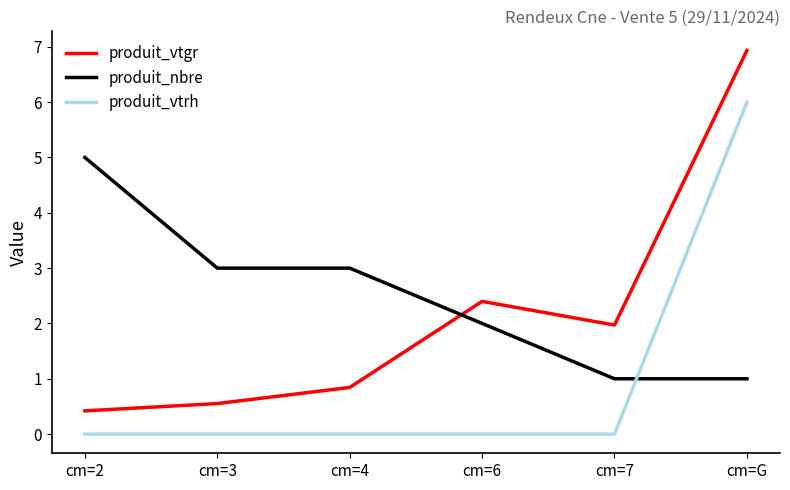

Reading right to left, list all the values displayed in this chart.

produit_vtgr: cm=G=6.9	cm=7=2.0	cm=6=2.4	cm=4=0.8	cm=3=0.6	cm=2=0.4
produit_nbre: cm=G=1.0	cm=7=1.0	cm=6=2.0	cm=4=3.0	cm=3=3.0	cm=2=5.0
produit_vtrh: cm=G=6.0	cm=7=0.0	cm=6=0.0	cm=4=0.0	cm=3=0.0	cm=2=0.0